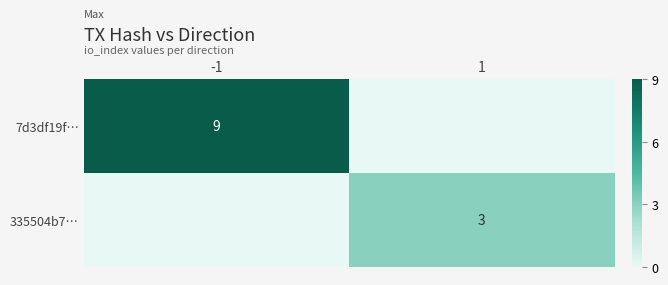

What is the average value of the 335504b7… series?

2